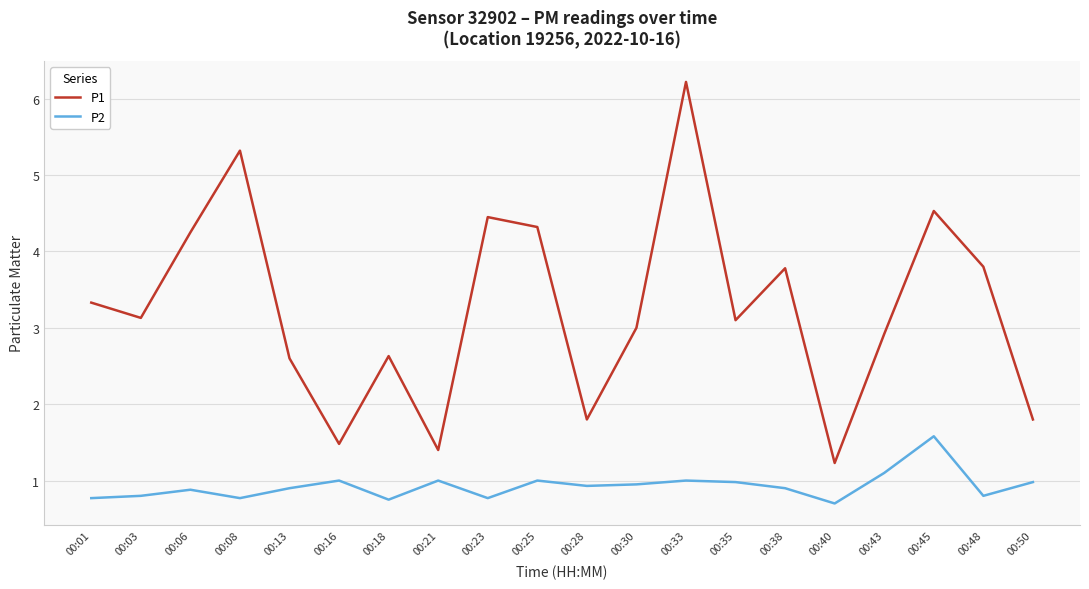

Does the chart have visible grid lines?

Yes